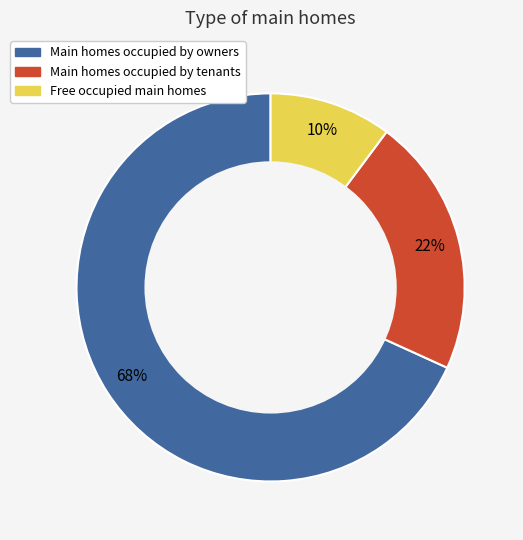

To the nearest percent, what is the average slice percentage?

33%